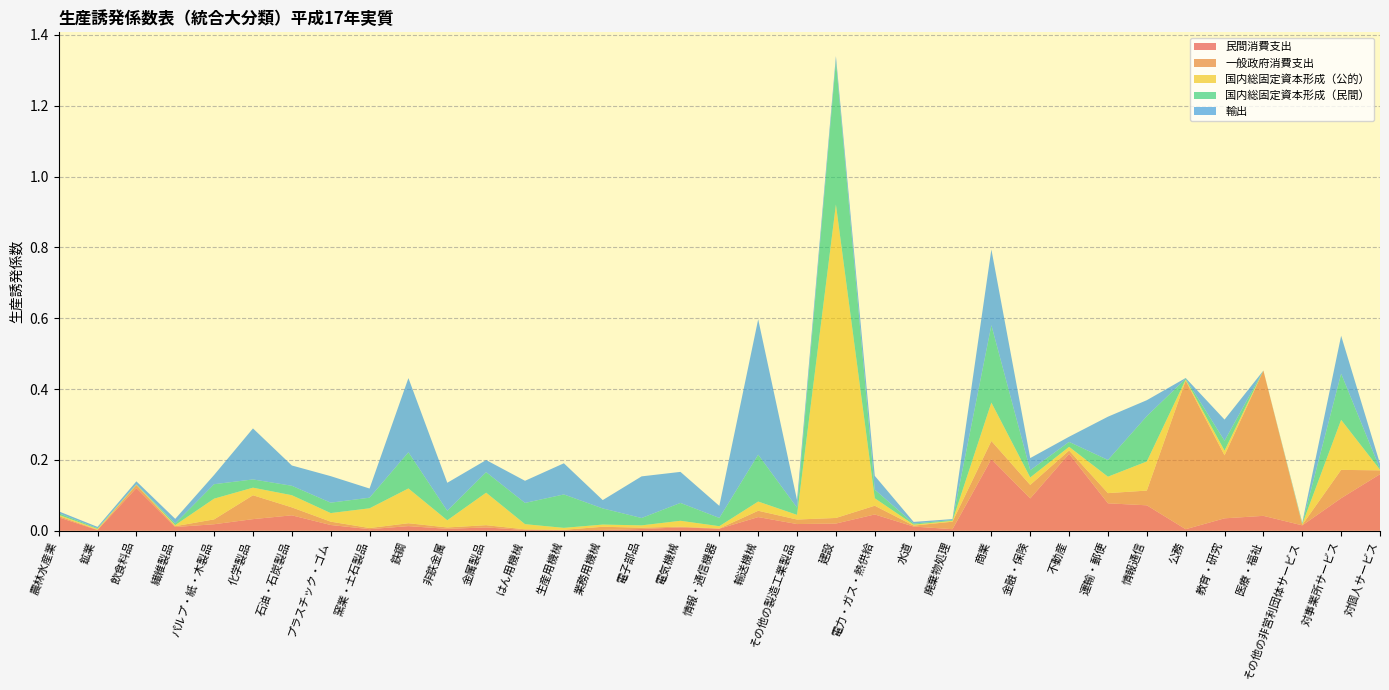

Reading left to right, extract all data points from this chart.

民間消費支出: 0.0	0.0	0.1	0.0	0.0	0.0	0.0	0.0	0.0	0.0	0.0	0.0	0.0	0.0	0.0	0.0	0.0	0.0	0.0	0.0	0.0	0.0	0.0	0.0	0.2	0.1	0.2	0.1	0.1	0.0	0.0	0.0	0.0	0.1	0.2
一般政府消費支出: 0.0	0.0	0.0	0.0	0.0	0.1	0.0	0.0	0.0	0.0	0.0	0.0	0.0	0.0	0.0	0.0	0.0	0.0	0.0	0.0	0.0	0.0	0.0	0.0	0.1	0.0	0.0	0.0	0.0	0.4	0.2	0.4	0.0	0.1	0.0
国内総固定資本形成（公的）: 0.0	0.0	0.0	0.0	0.1	0.0	0.0	0.0	0.1	0.1	0.0	0.1	0.0	0.0	0.0	0.0	0.0	0.0	0.0	0.0	0.9	0.0	0.0	0.0	0.1	0.0	0.0	0.0	0.1	0.0	0.0	0.0	0.0	0.1	0.0
国内総固定資本形成（民間）: 0.0	0.0	0.0	0.0	0.0	0.0	0.0	0.0	0.0	0.1	0.0	0.1	0.1	0.1	0.0	0.0	0.1	0.0	0.1	0.0	0.4	0.0	0.0	0.0	0.2	0.0	0.0	0.0	0.1	0.0	0.0	0.0	0.0	0.1	0.0
輸出: 0.0	0.0	0.0	0.0	0.0	0.1	0.1	0.1	0.0	0.2	0.1	0.0	0.1	0.1	0.0	0.1	0.1	0.0	0.4	0.0	0.0	0.0	0.0	0.0	0.2	0.0	0.0	0.1	0.0	0.0	0.1	0.0	0.0	0.1	0.0